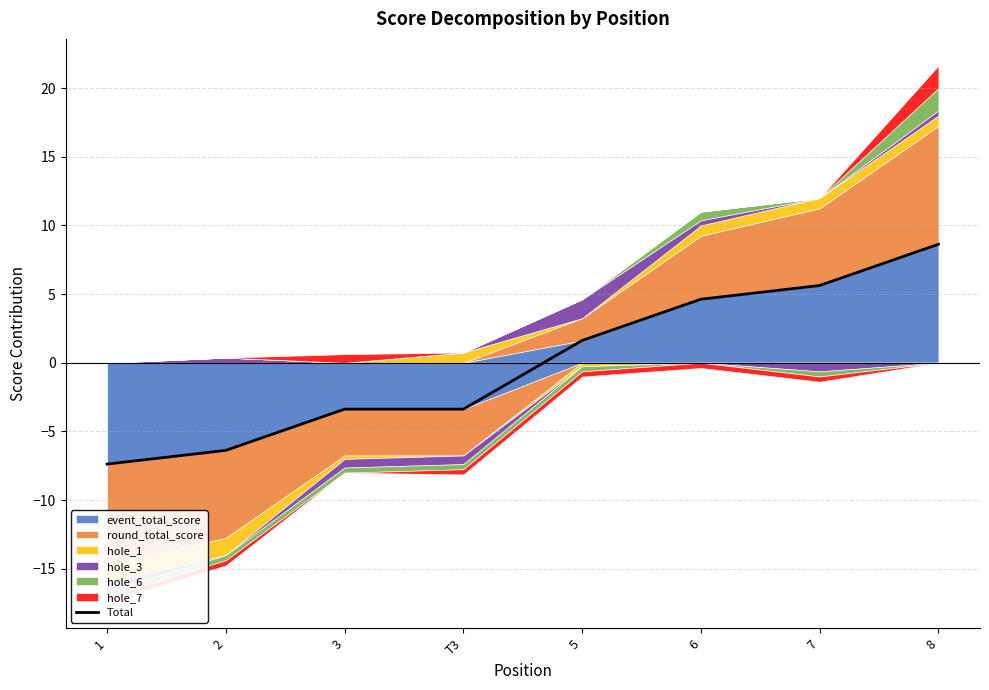

Where is the data nearest to the value 0?

5